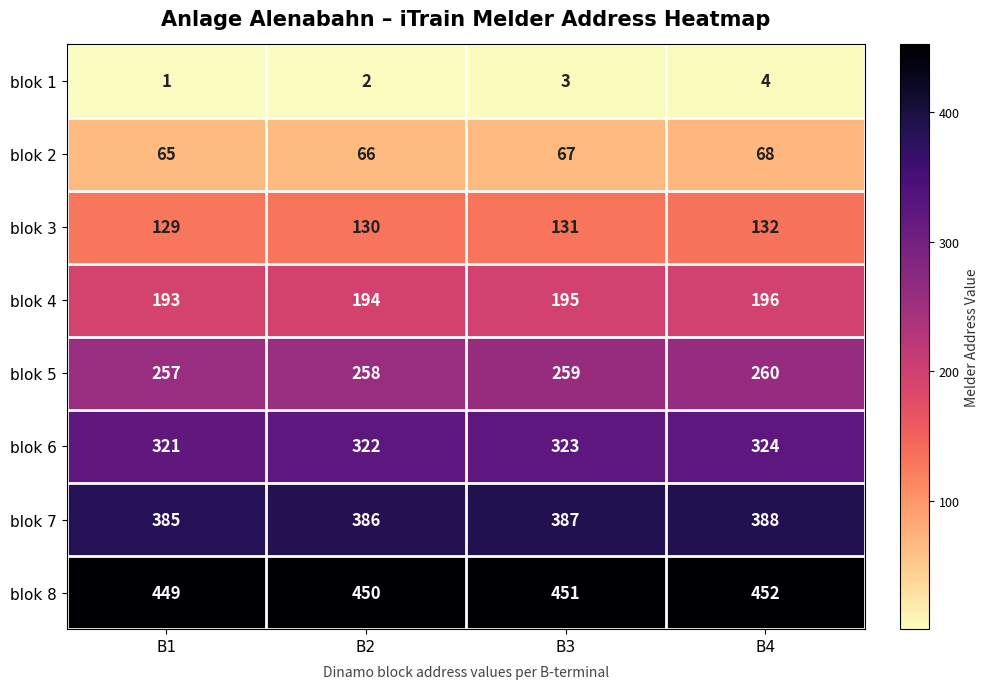

Count the number of categories in the chart.

4